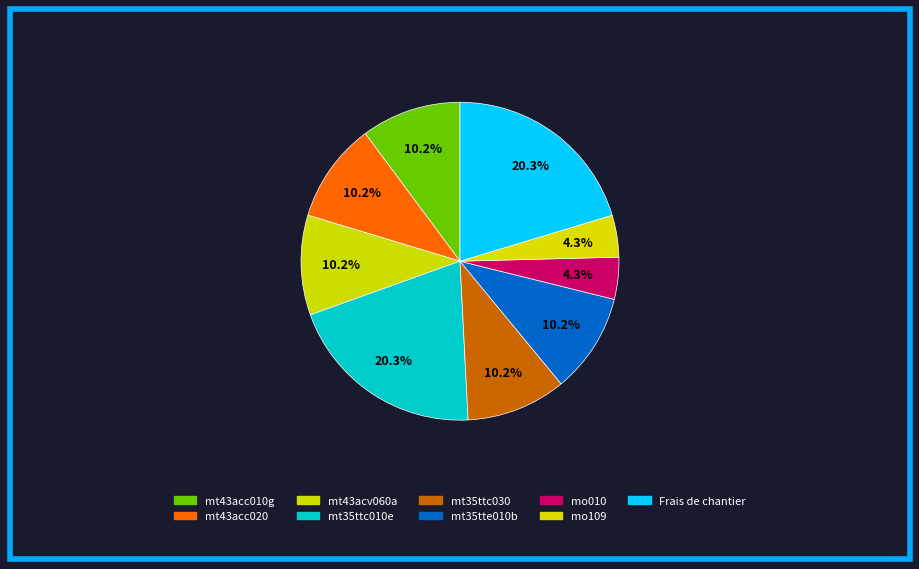

Count the number of slices in the pie.

9